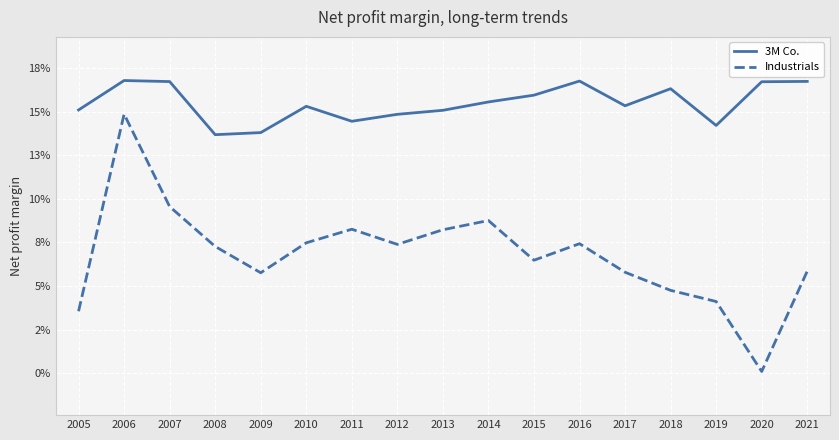

True or false: 3M Co. and Industrials cross at least once.

False